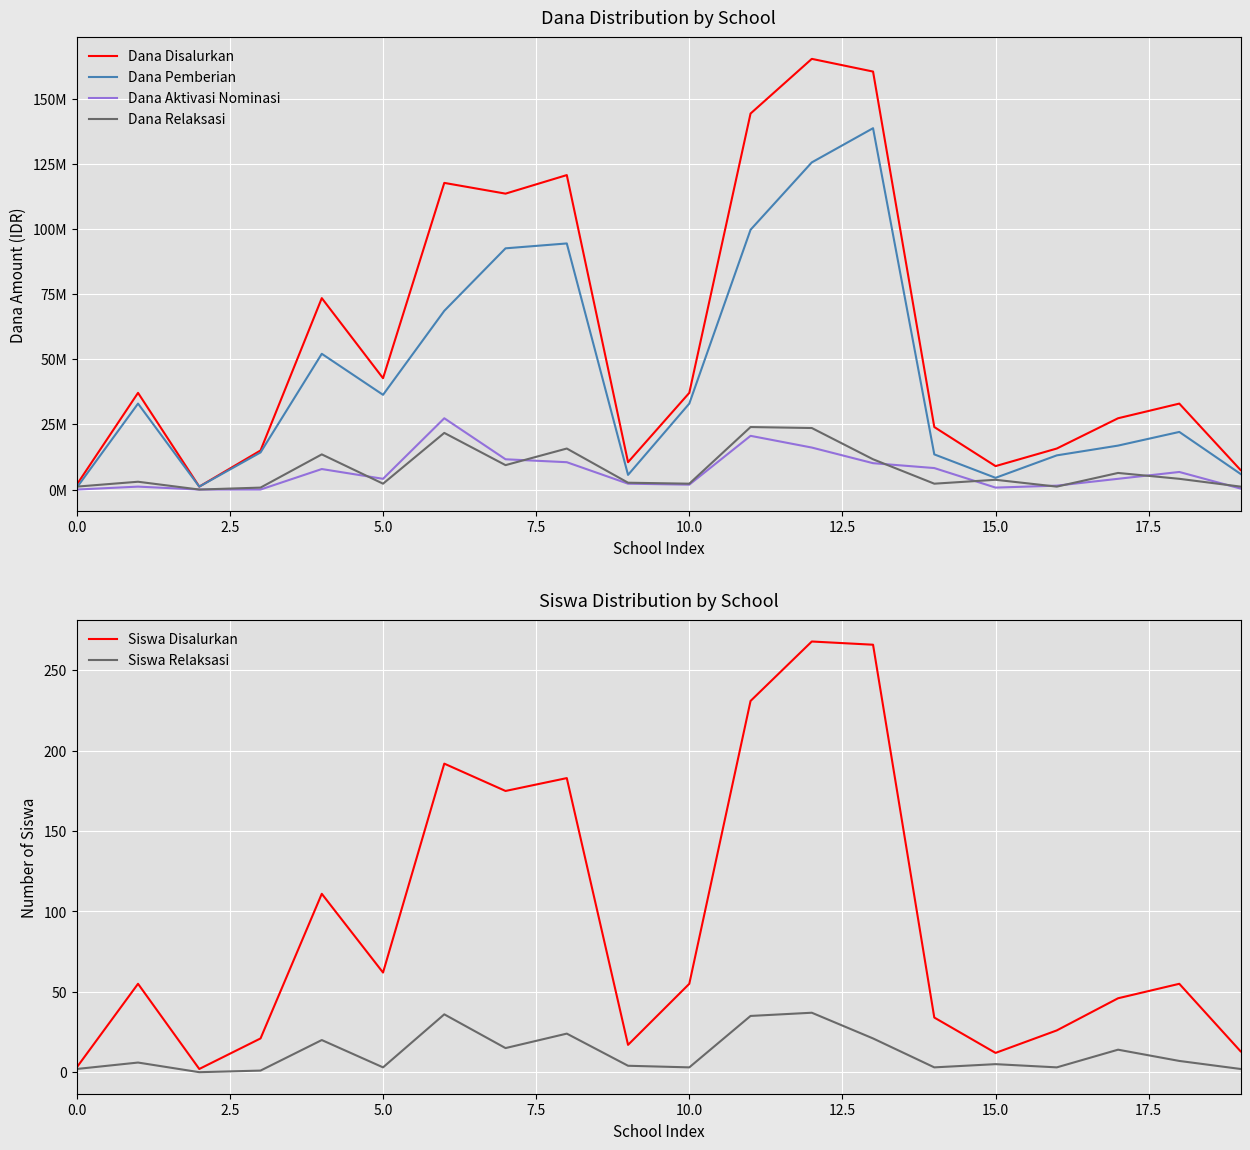

Is it true that Siswa Disalurkan equals 12 at 15.0?

True